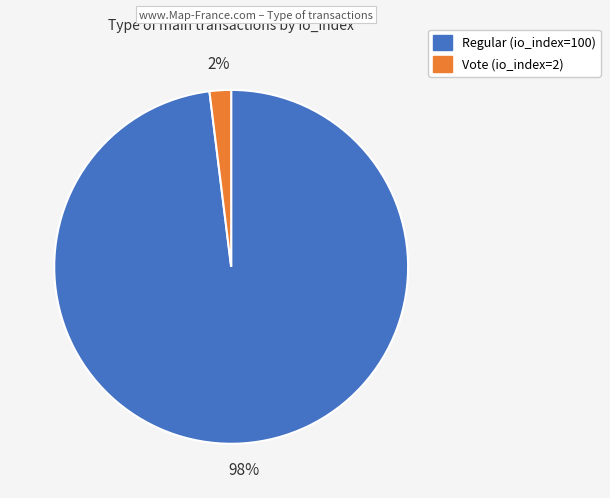

To the nearest percent, what is the difference between the Vote (io_index=2) and Regular (io_index=100) slice percentages?

96%